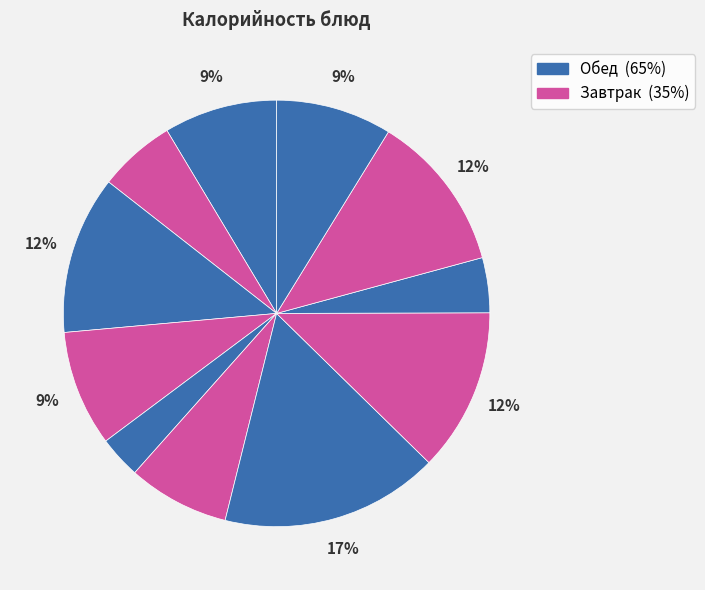

How many slices are in this pie chart?

11